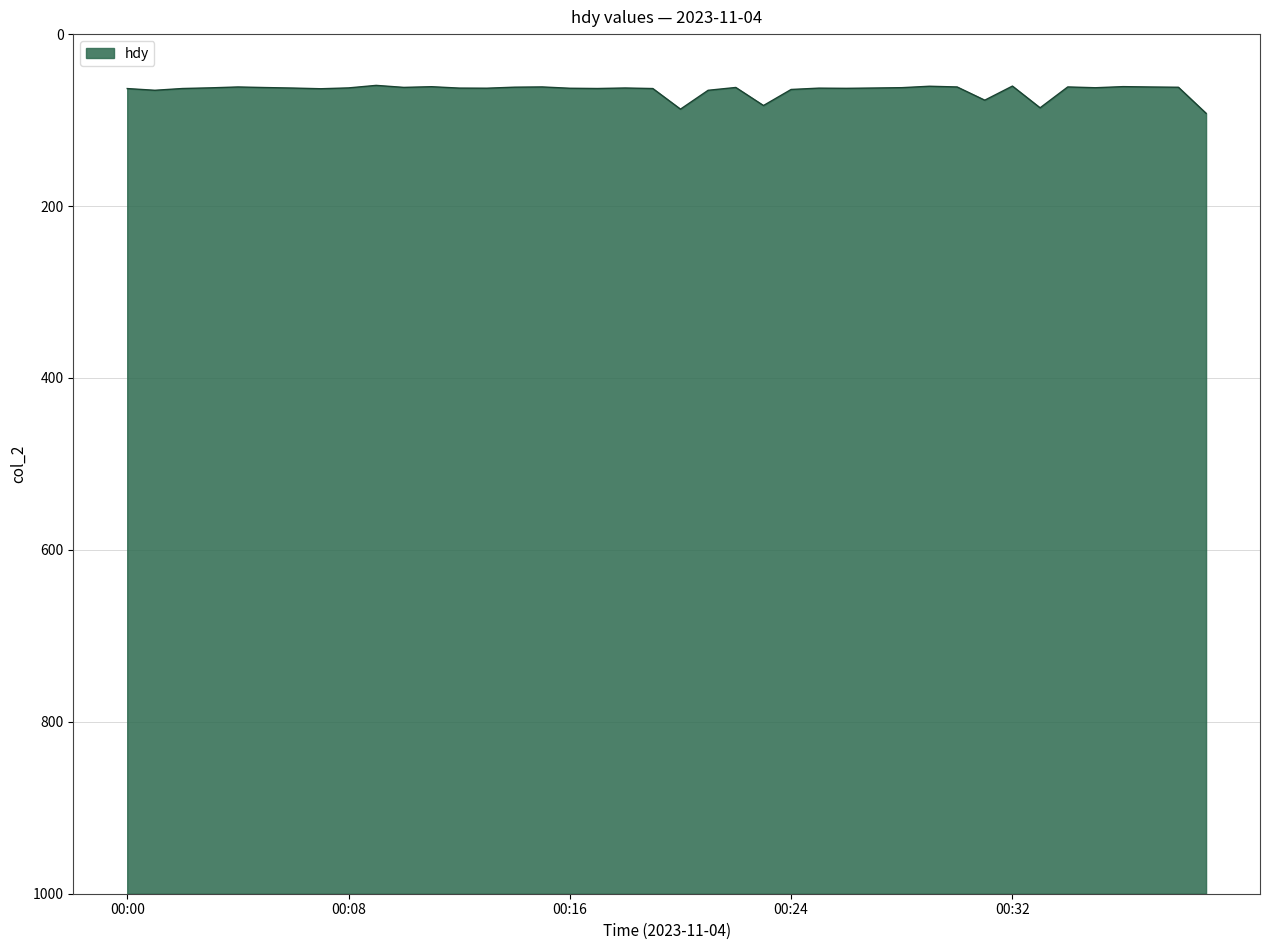

List the labels in order of value, largest first.

00:39, 00:20, 00:33, 00:23, 00:31, 00:21, 00:01, 00:24, 00:07, 00:00, 00:19, 00:02, 00:17, 00:26, 00:16, 00:13, 00:25, 00:12, 00:06, 00:27, 00:18, 00:08, 00:03, 00:35, 00:28, 00:05, 00:22, 00:10, 00:38, 00:14, 00:37, 00:04, 00:30, 00:34, 00:15, 00:11, 00:36, 00:29, 00:32, 00:09